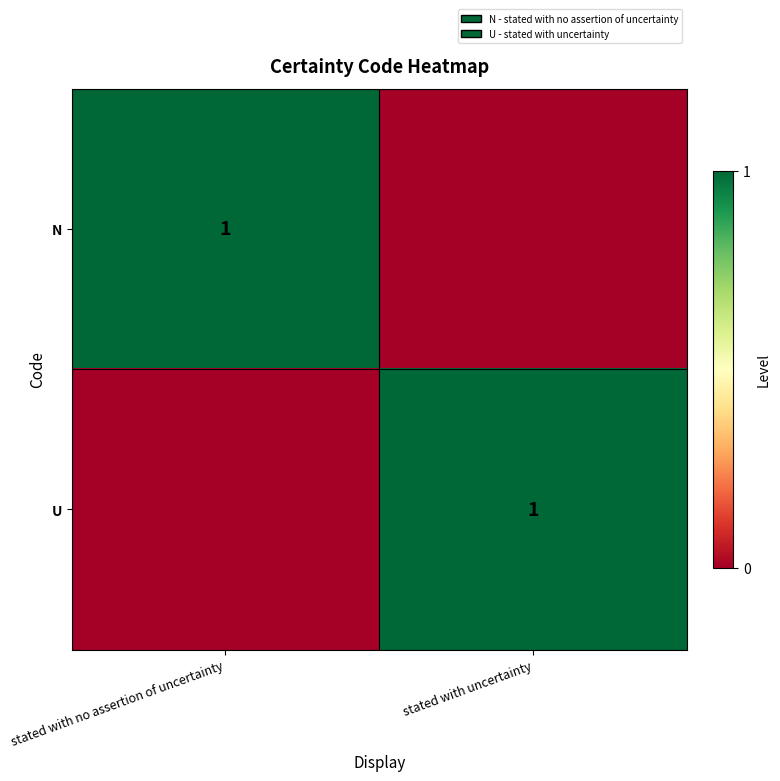

The value of U at stated with uncertainty is 1. True or false?

True